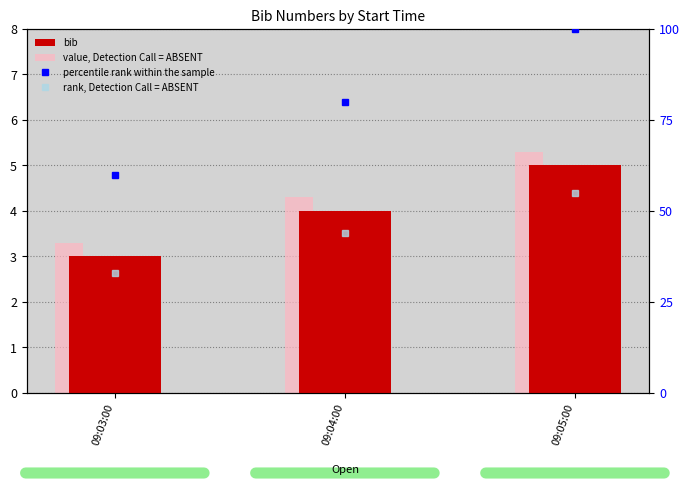

What are all the series names shown in the legend?

bib, value, Detection Call = ABSENT, percentile rank within the sample, rank, Detection Call = ABSENT